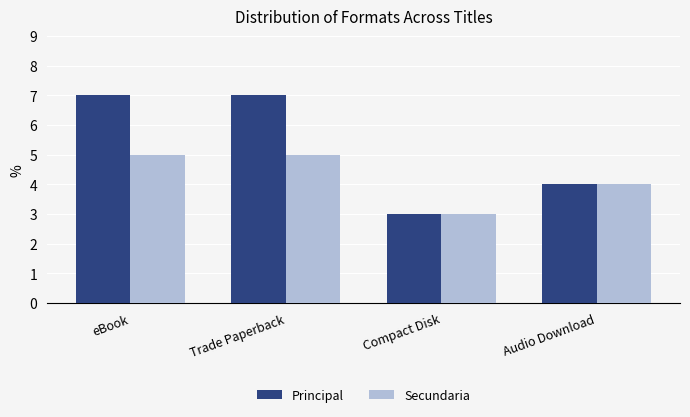

Which category has the lowest value in the Principal series?

Compact Disk